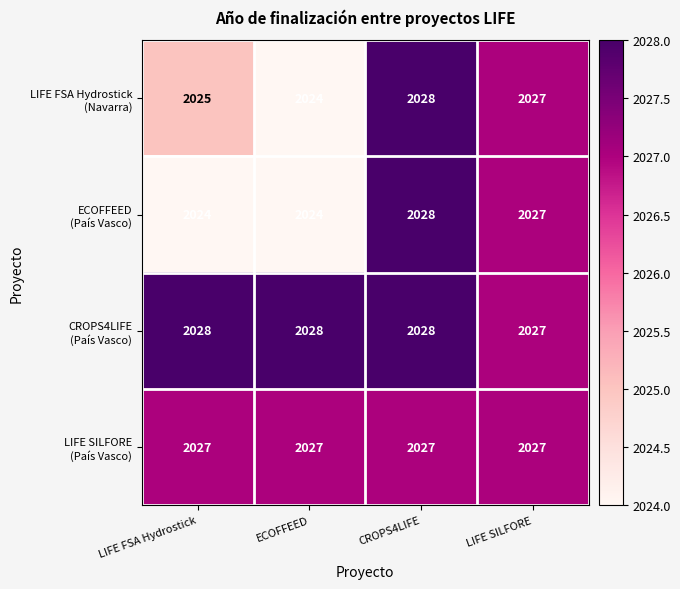

What is the spread (max minus min) of values at ECOFFEED?

4